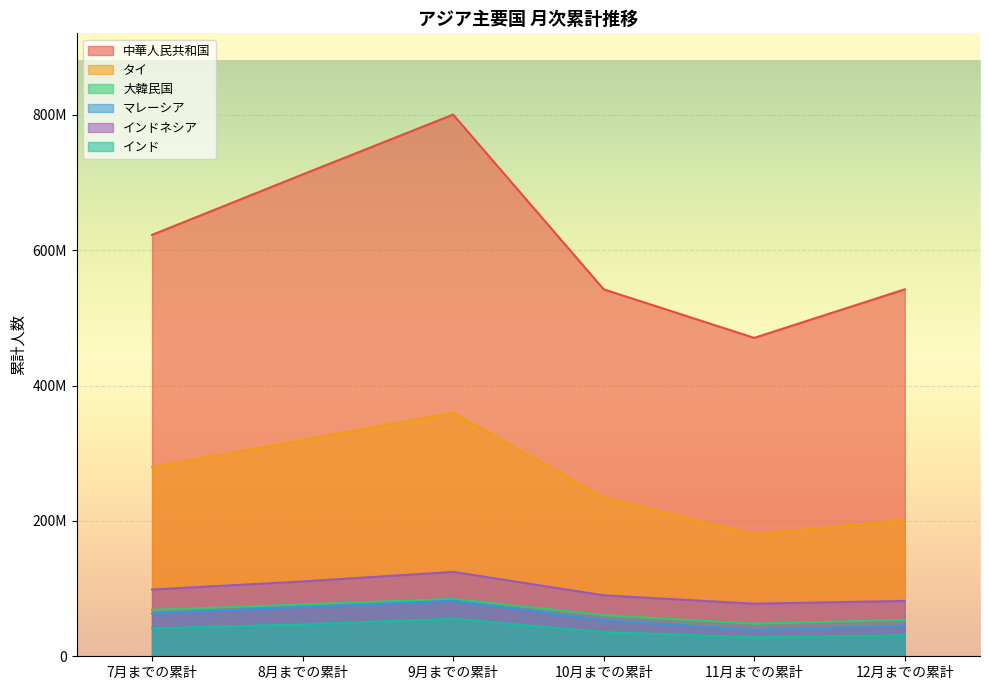

Count the number of data series in this chart.

6